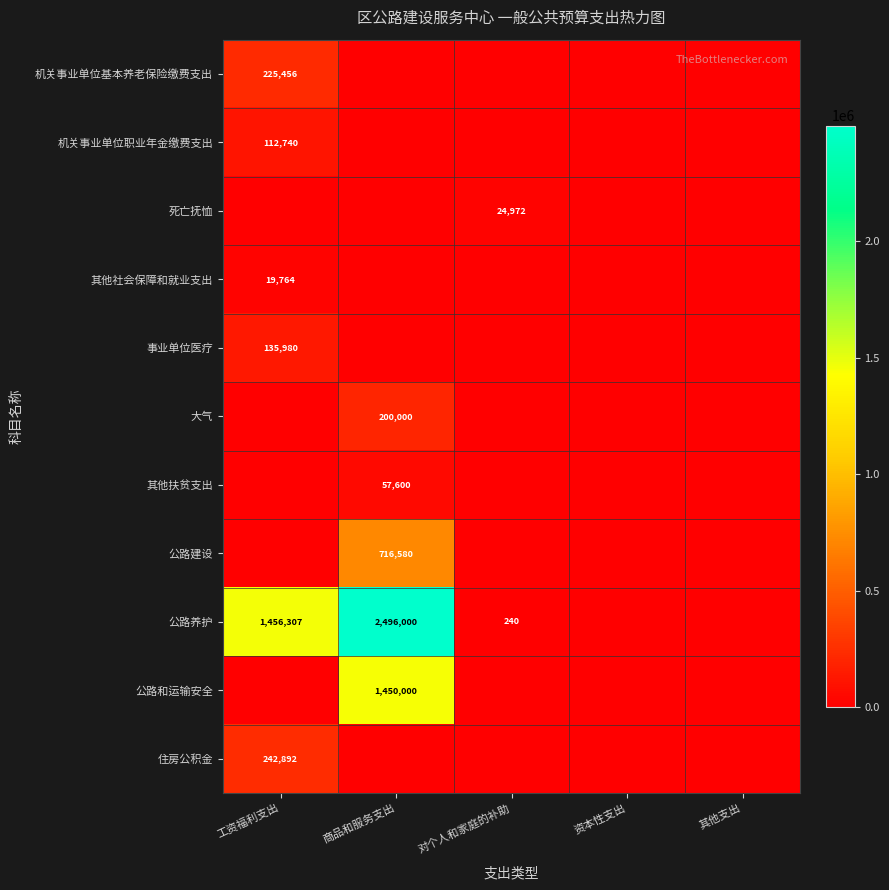

True or false: 公路养护 has a value of 537233 at 商品和服务支出.

False